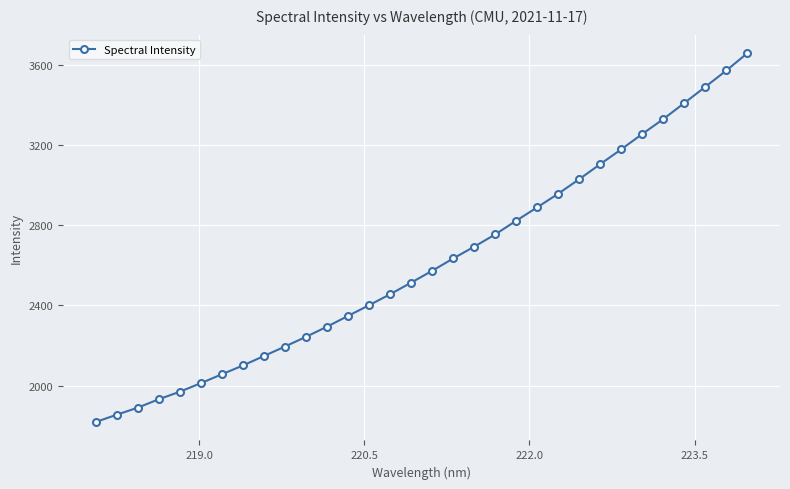

What is the sum of all values?

83601.7